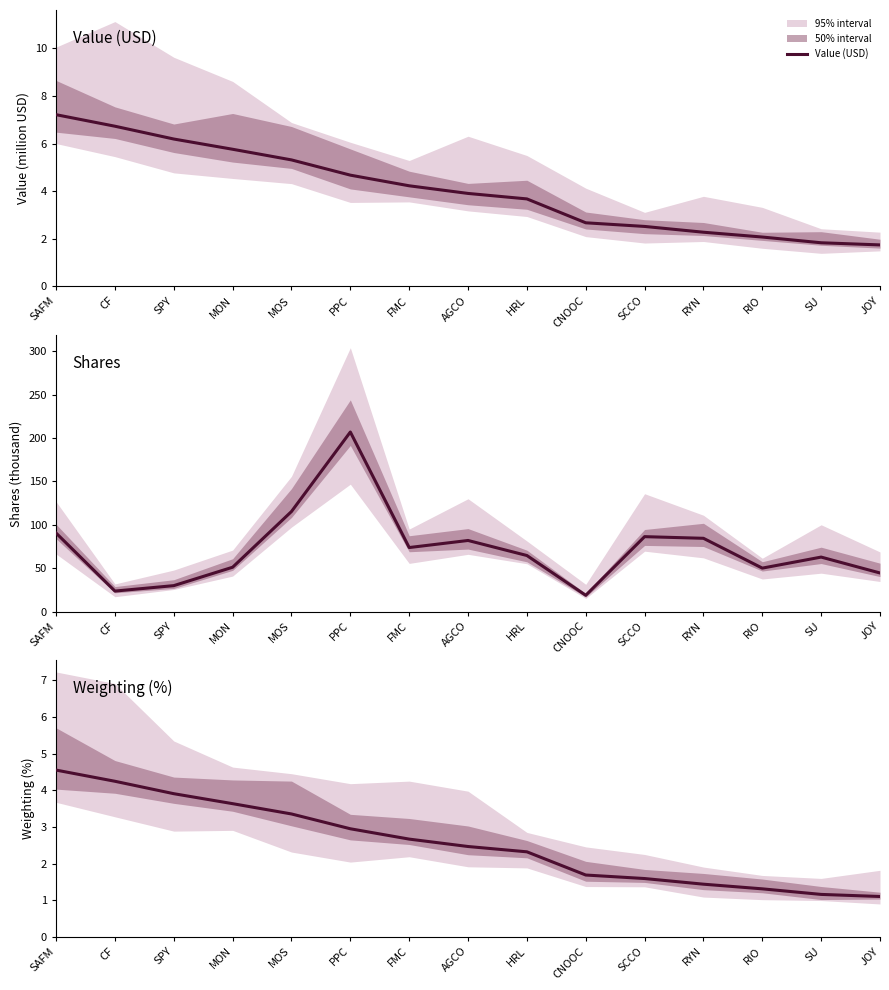

What is the sum of all Value (USD) values?

60.8